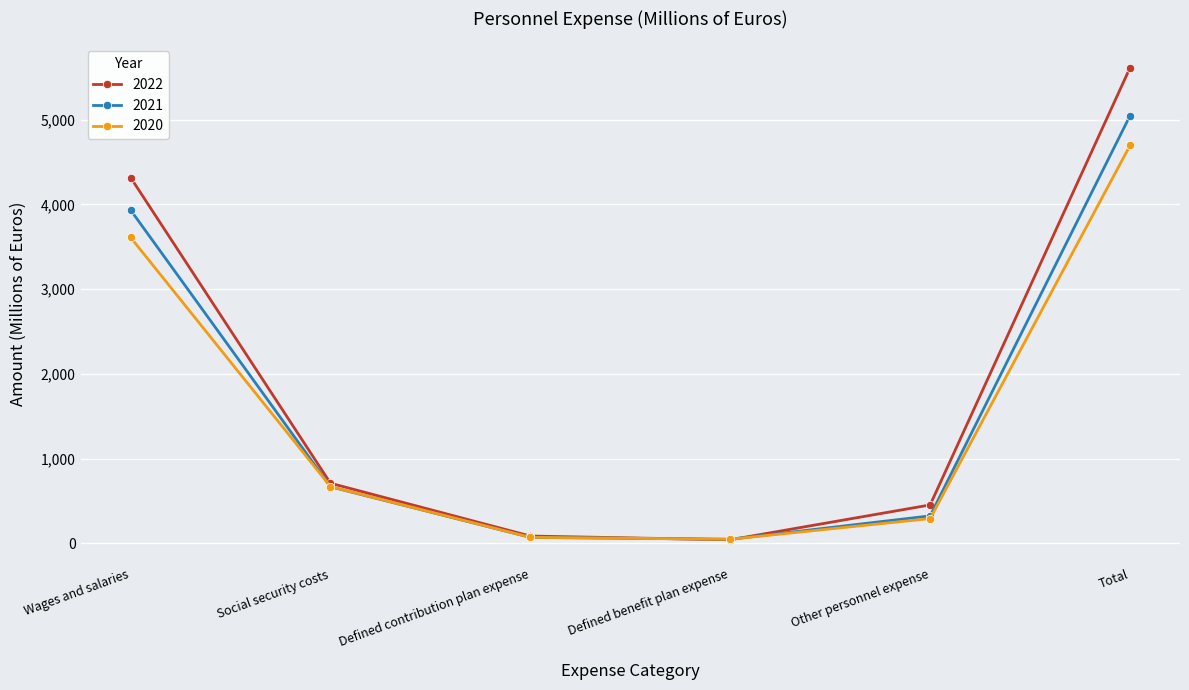

Is this an area chart (filled region under the line)?

No